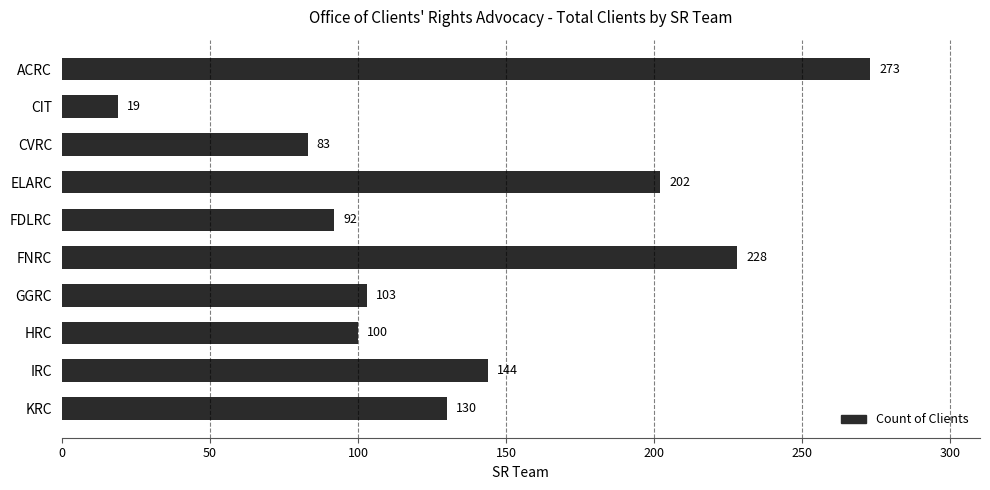

Where is the data nearest to the value 146?

IRC